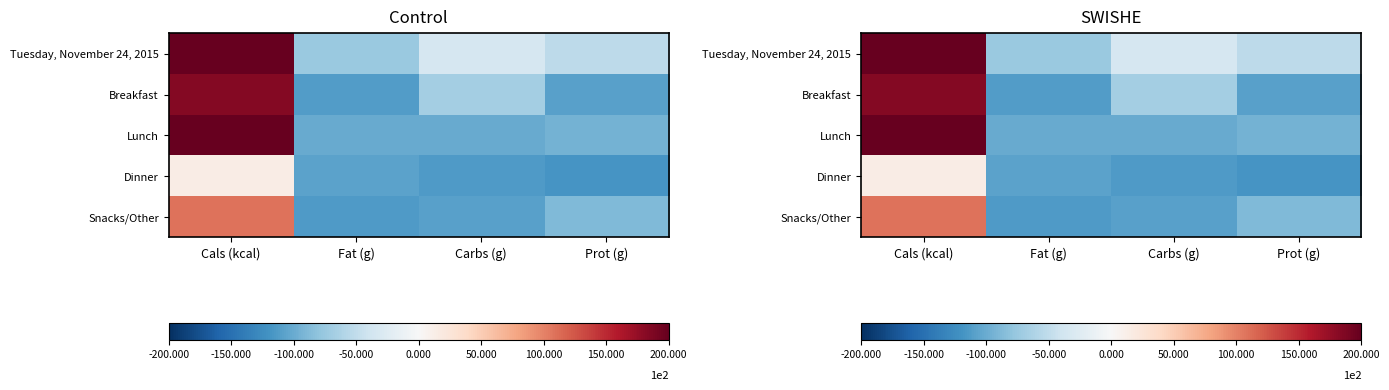

What is the minimum value shown in the chart?

-117.5